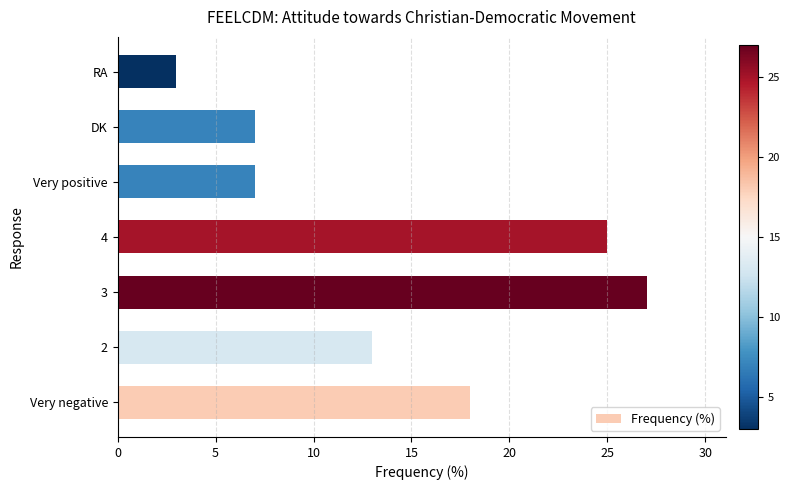

What is the sum of all values?

100